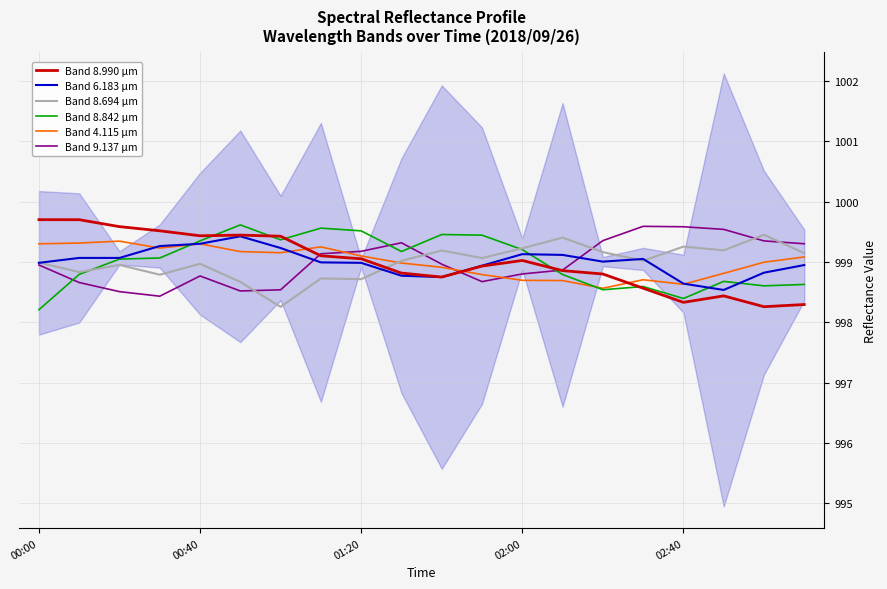

How many interior local valleys does the Band 8.990 µm series have?

4